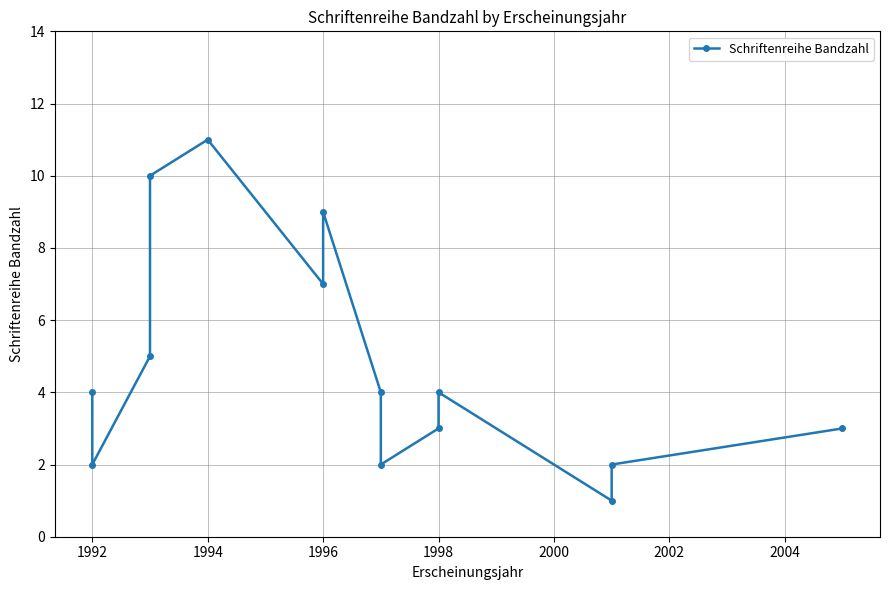

How many lines are shown in the chart?

1